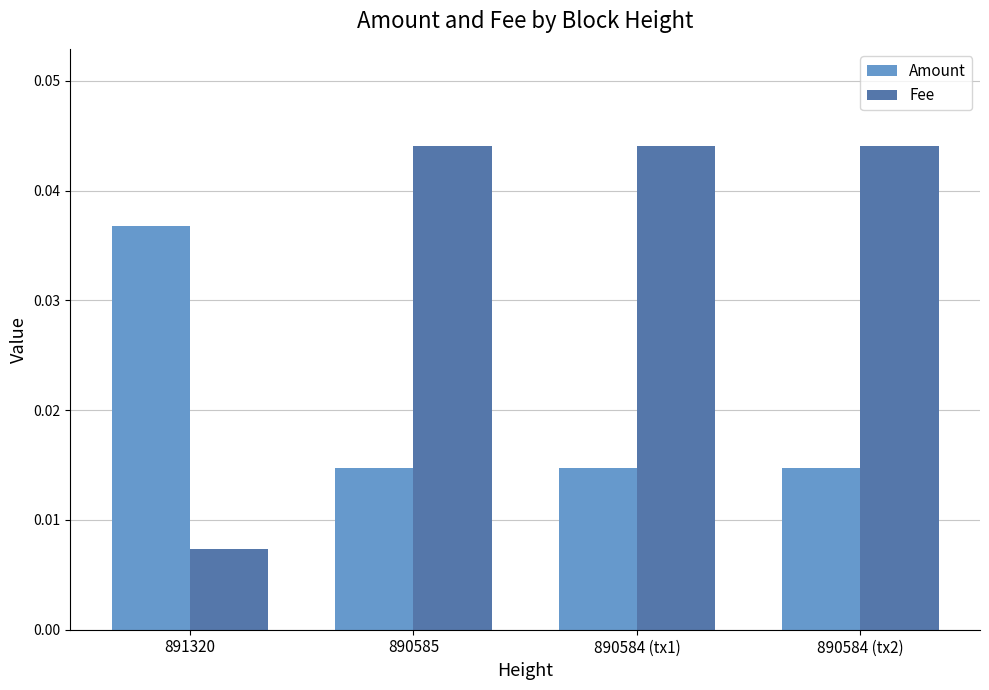

What are all the series names shown in the legend?

Amount, Fee